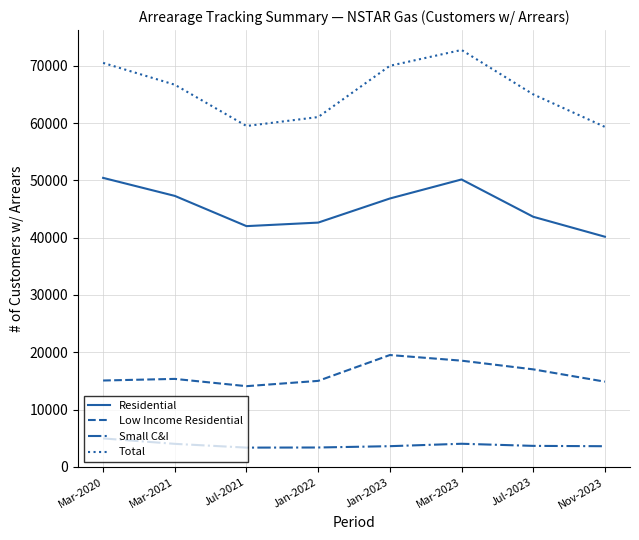

Is the value of Small C&I at Nov-2023 greater than the value of Total at Mar-2023?

No